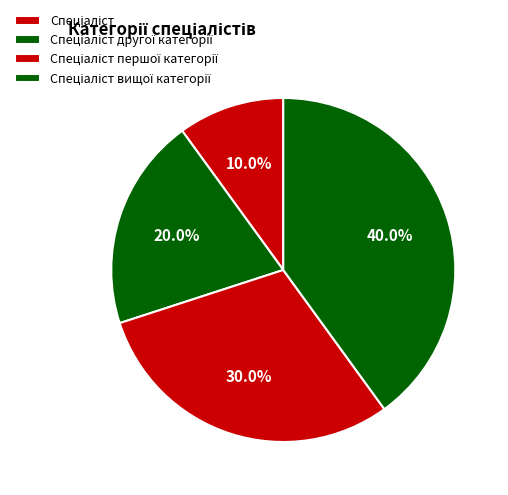

What is the largest slice in the pie chart?

Спеціаліст вищої категорії